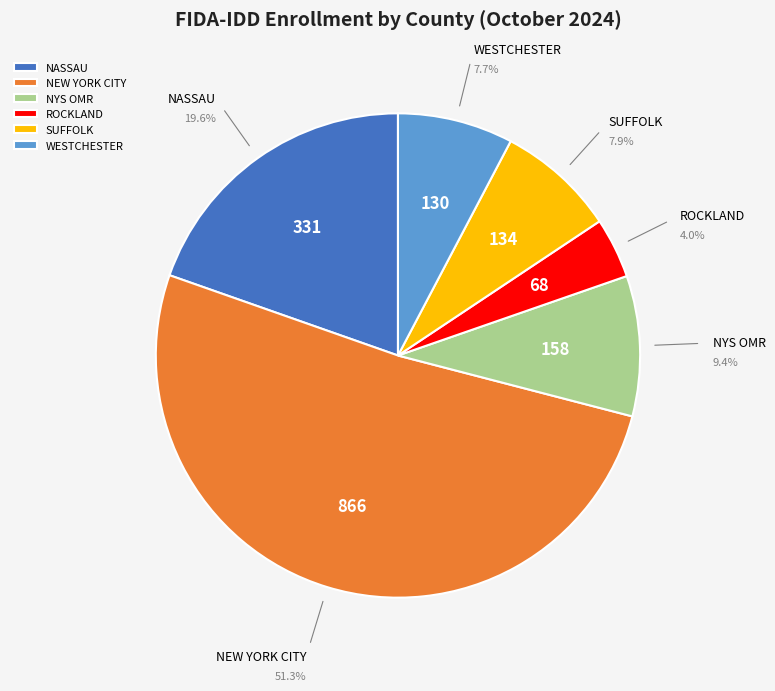

To the nearest percent, what portion does NASSAU represent?

20%